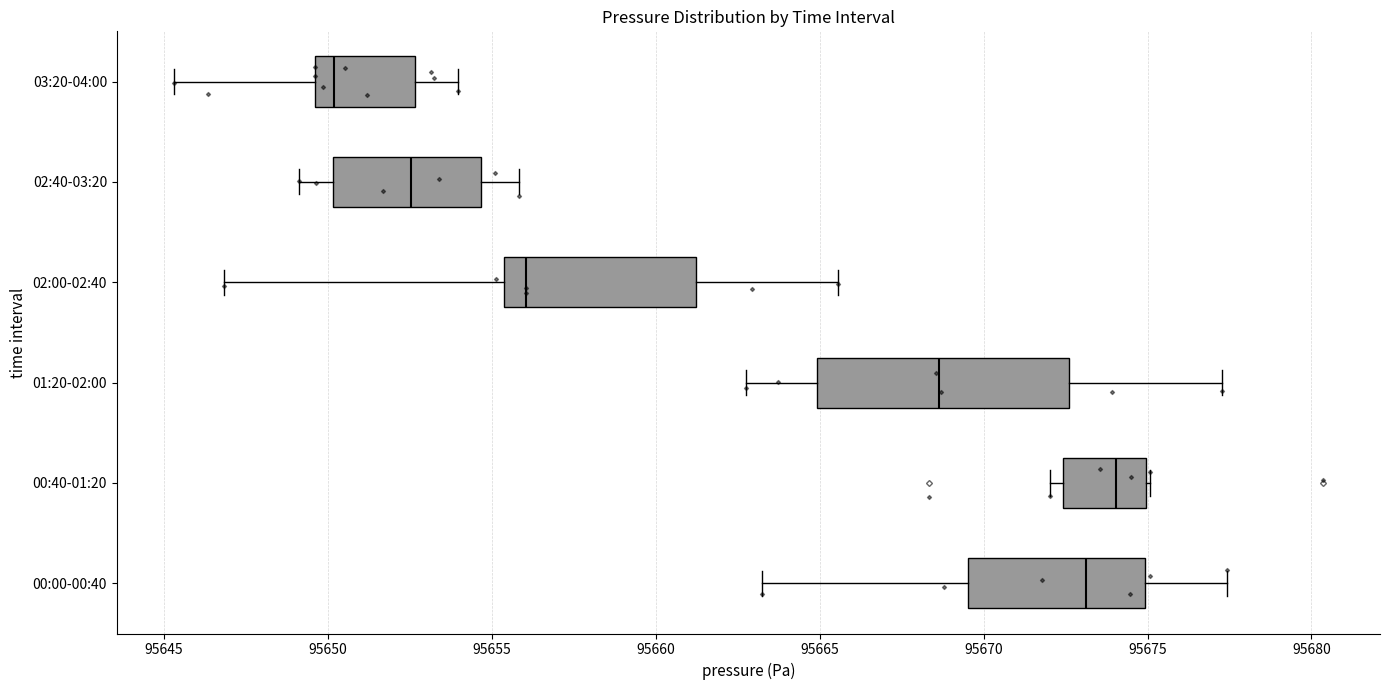

Where does the right whisker of the box for 02:00-02:40 end on the x-axis? The values are not printed on the chart, so give them approximately, as read against the axis.

95665.5